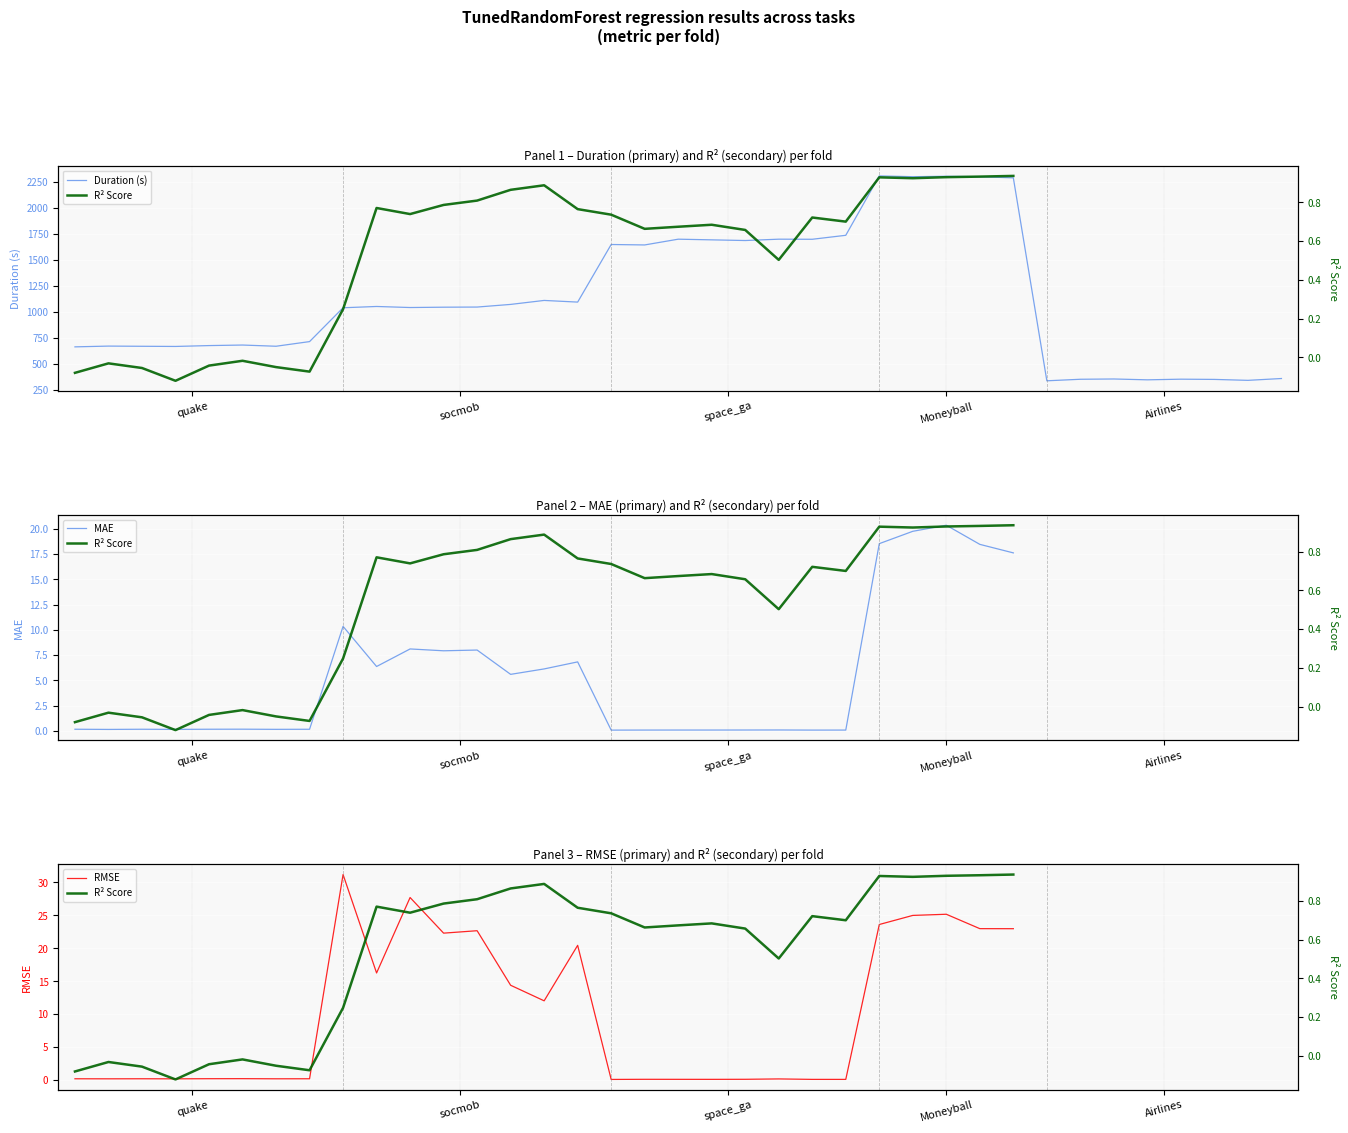

List the series in order of their peak value, lowest first.

R² Score, MAE, RMSE, Duration (s)